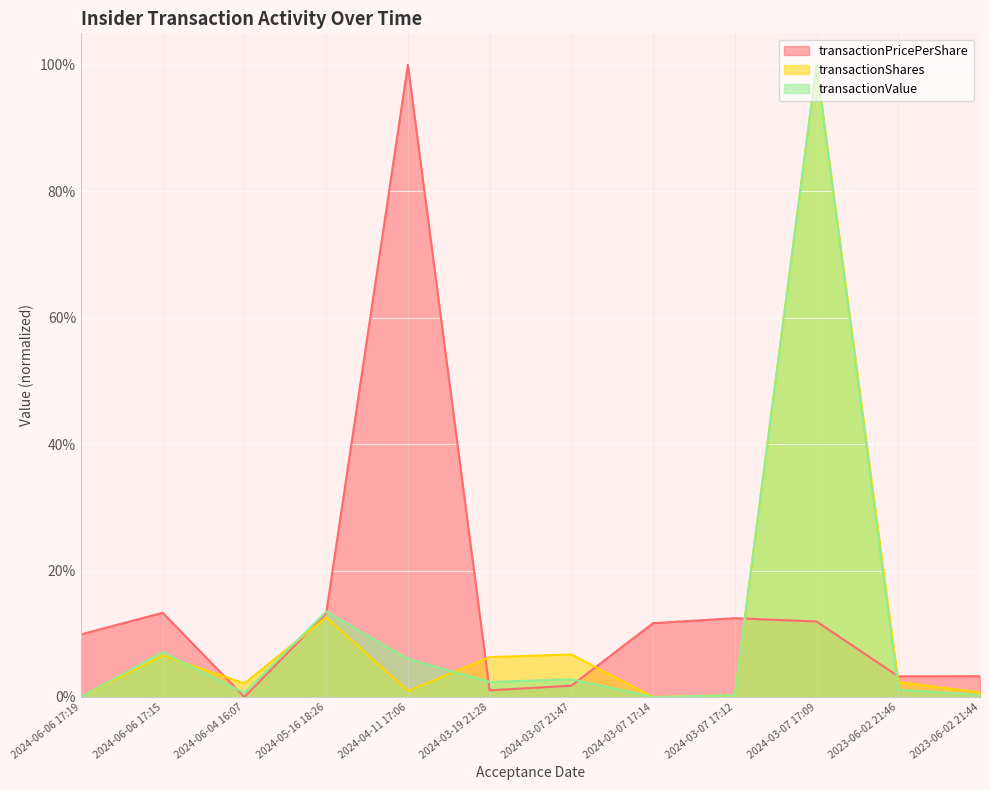

At which category does transactionShares reach its first local valley?

2024-06-04 16:07